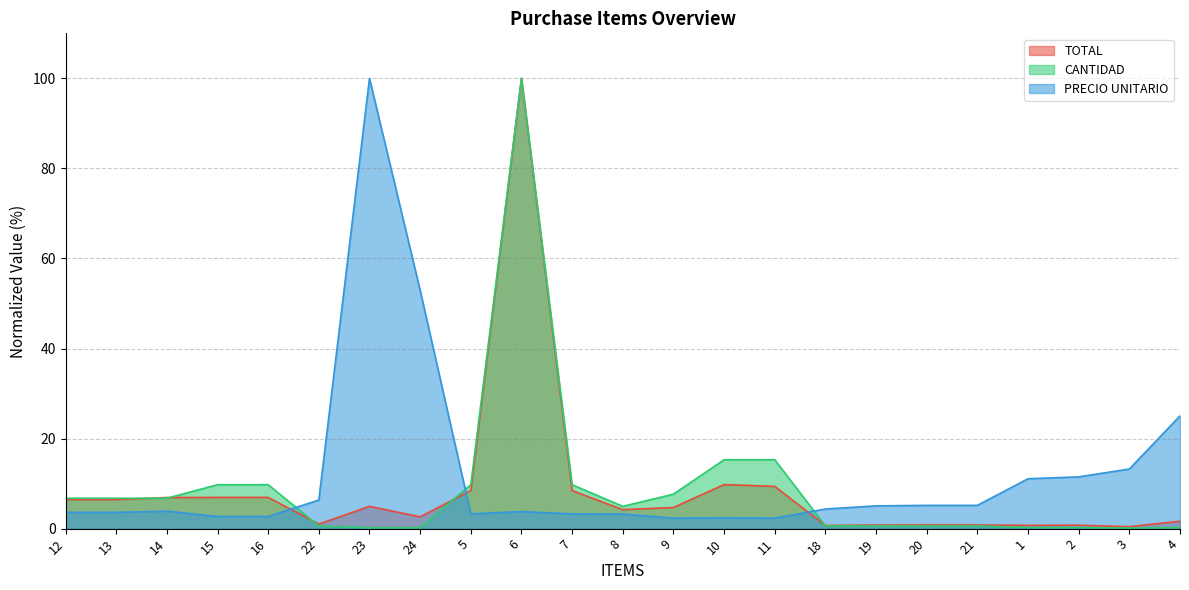

Where do TOTAL and PRECIO UNITARIO first cross each other?

16 and 22